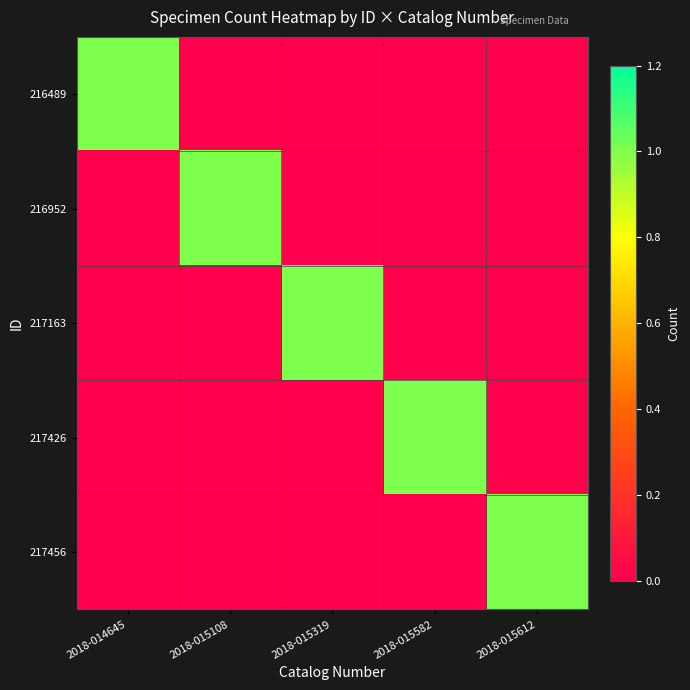

Rank the series by their maximum value, from highest to lowest.

216489, 216952, 217163, 217426, 217456